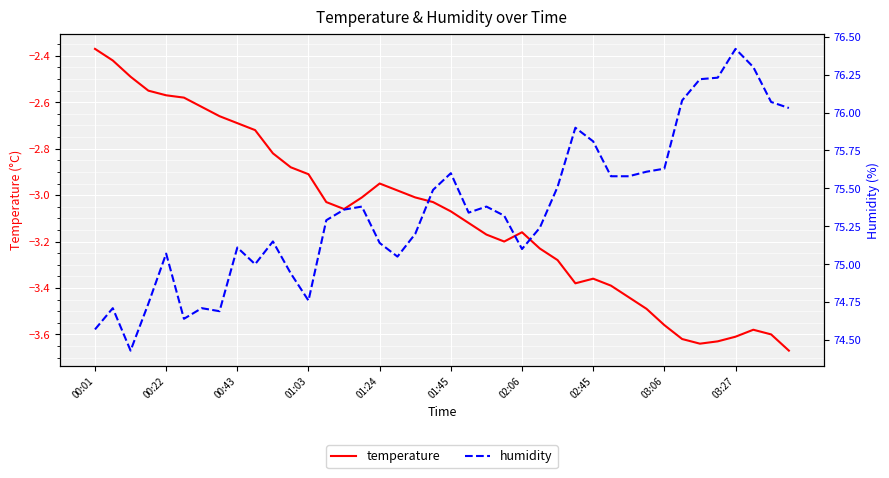

What is the value of the humidity point at the 2nd from the left?

74.7